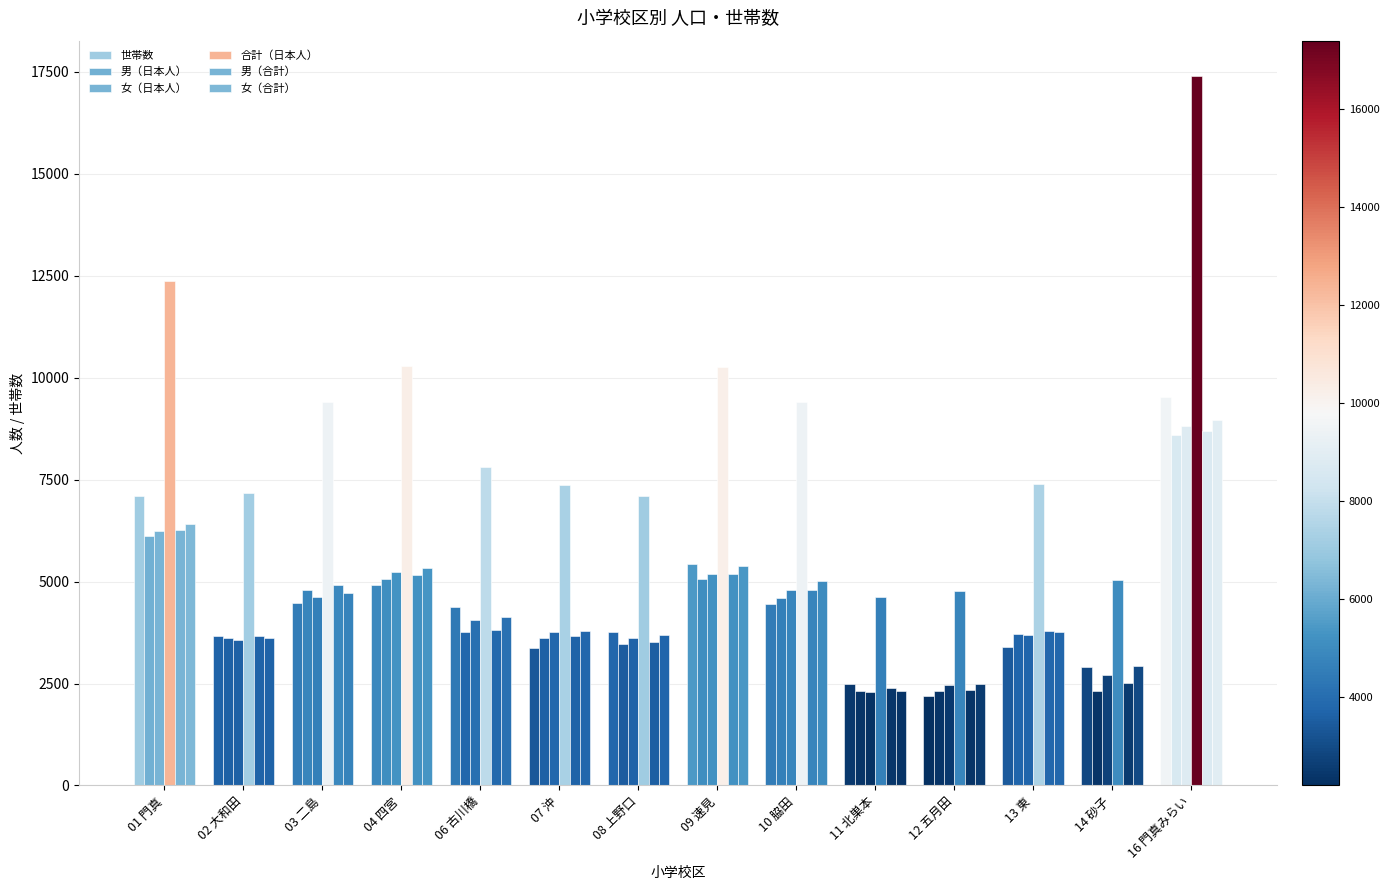

What is the difference between the highest and lowest values at 03 二島?

4929